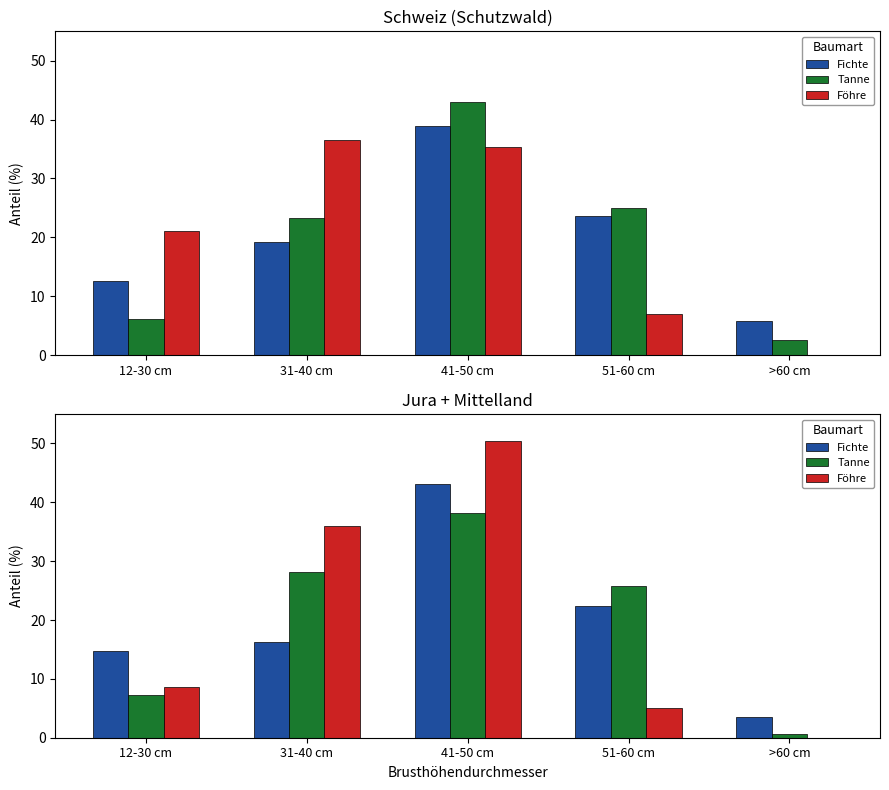

What is the label of the 2nd bar from the left?

31-40 cm